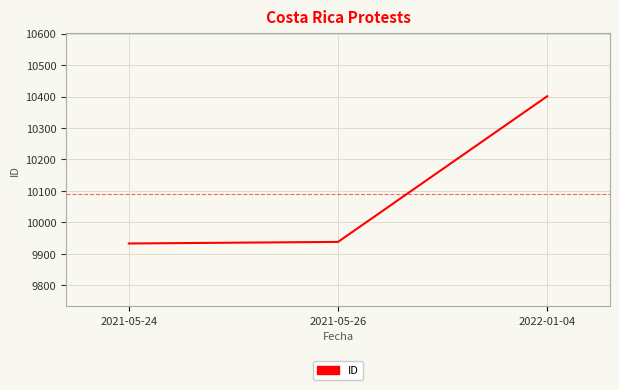

The chart shows a value of 4217 at 2021-05-24. True or false?

False